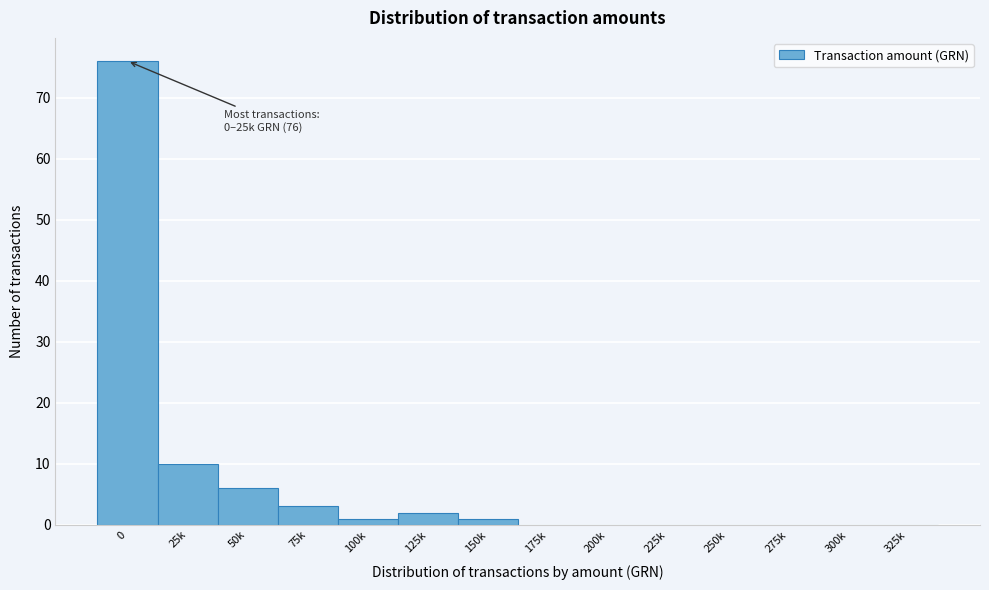

Reading left to right, what are all the values shown in this chart?

0=76	25k=10	50k=6	75k=3	100k=1	125k=2	150k=1	175k=0	200k=0	225k=0	250k=0	275k=0	300k=0	325k=0